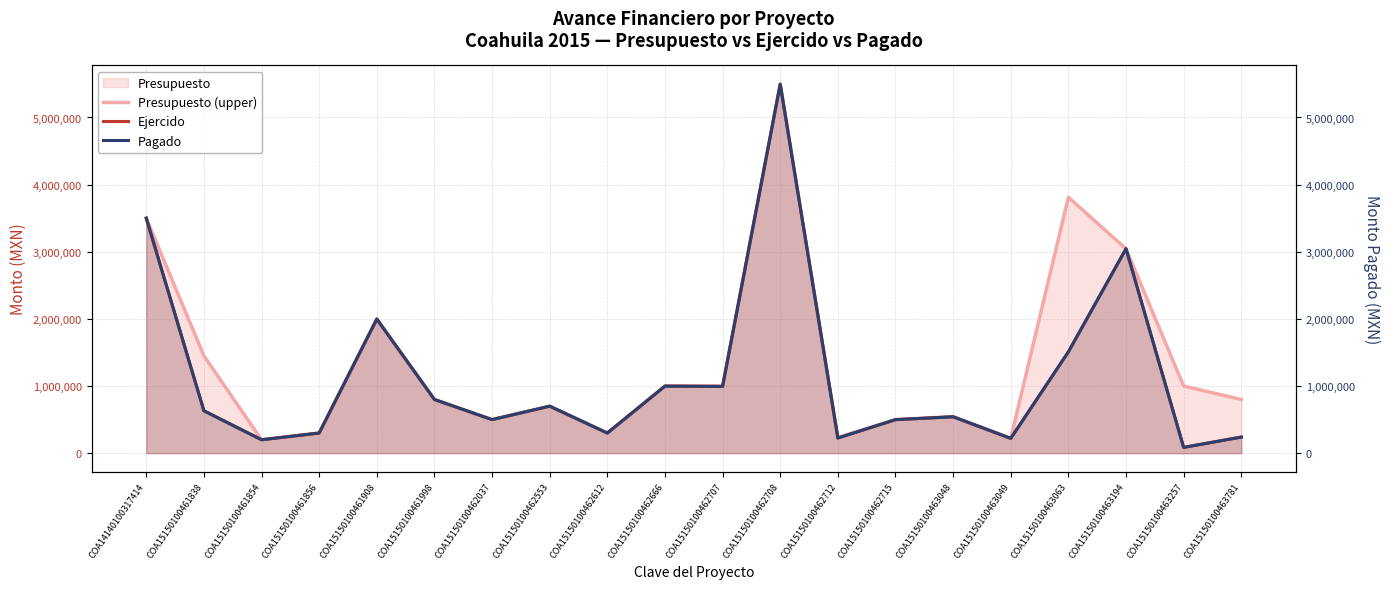

The value of Ejercido at COA15150100462666 is 1498285.6. True or false?

False